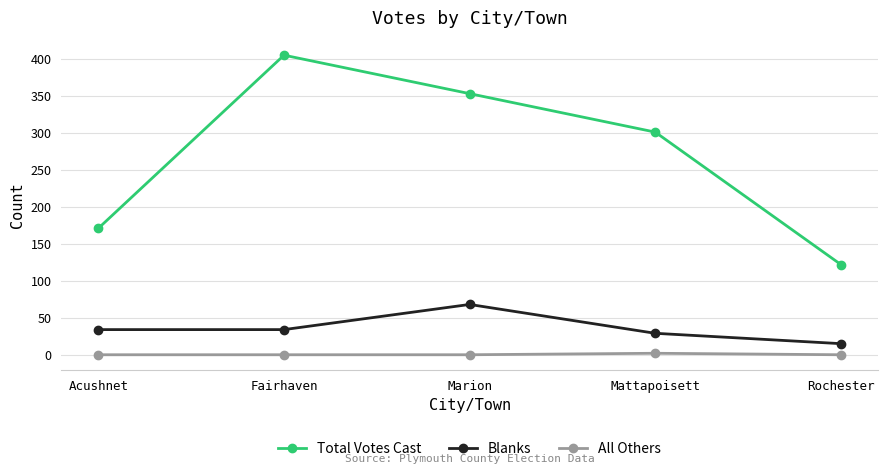

The value of Blanks at Fairhaven is 51. True or false?

False